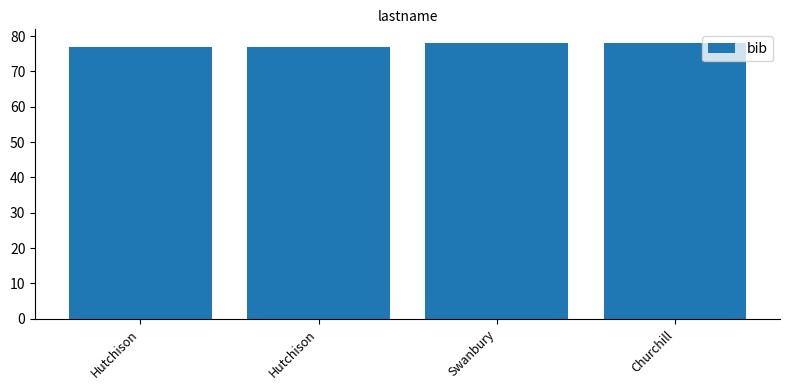

Is it true that the value at Churchill is 78?

True